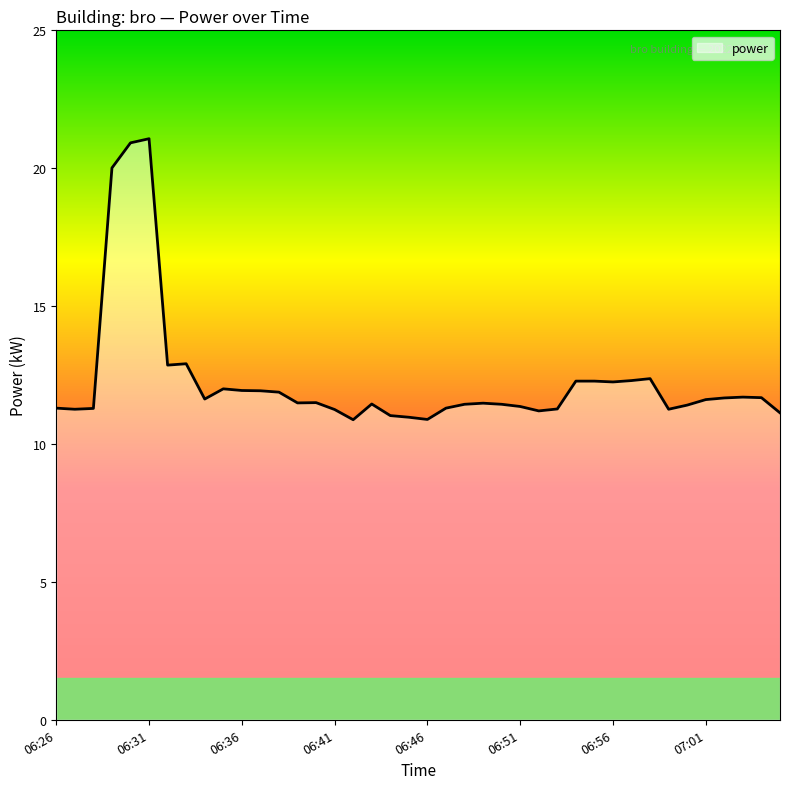

What is the difference between the maximum and minimum values?

10.2